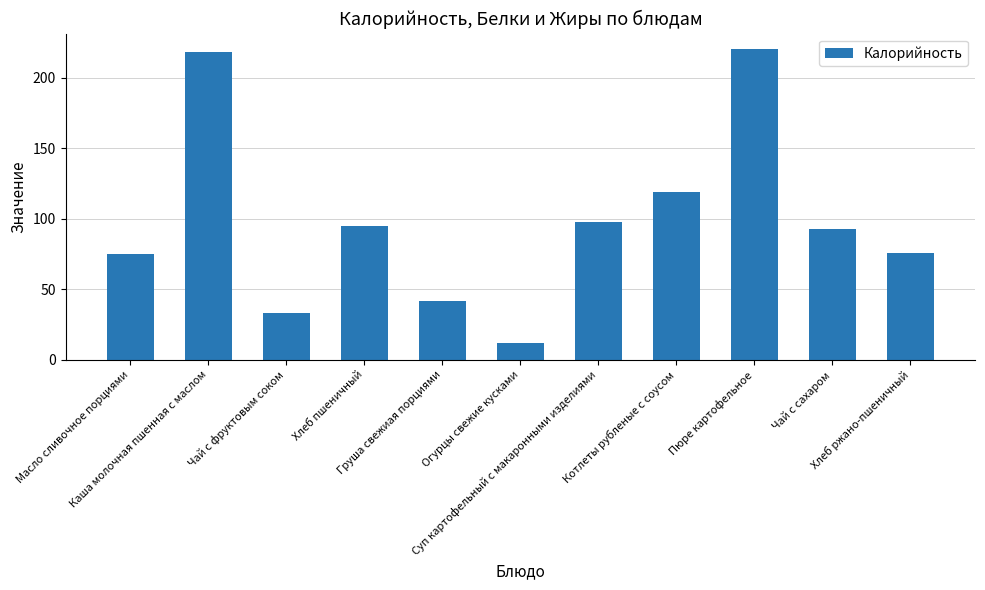

What is the minimum value shown in the chart?

12.0